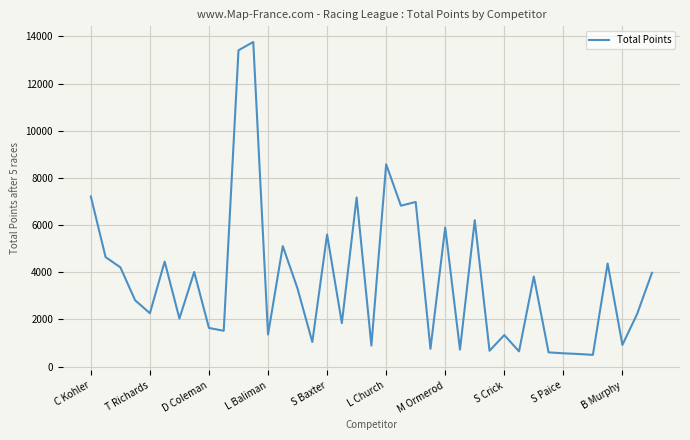

What is the difference between the maximum and minimum values?

13263.5